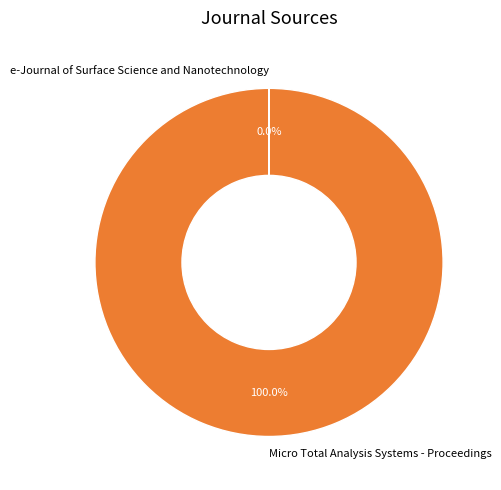

Does any single category account for the majority?

Yes